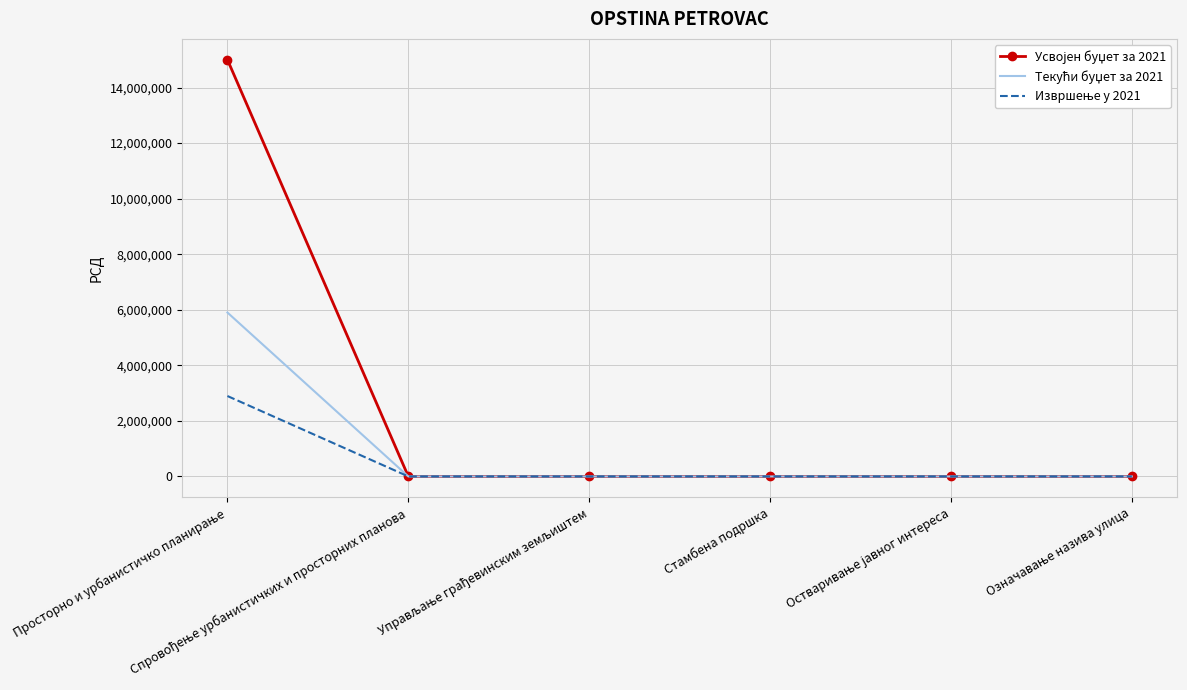

How many categories are shown in the chart?

6